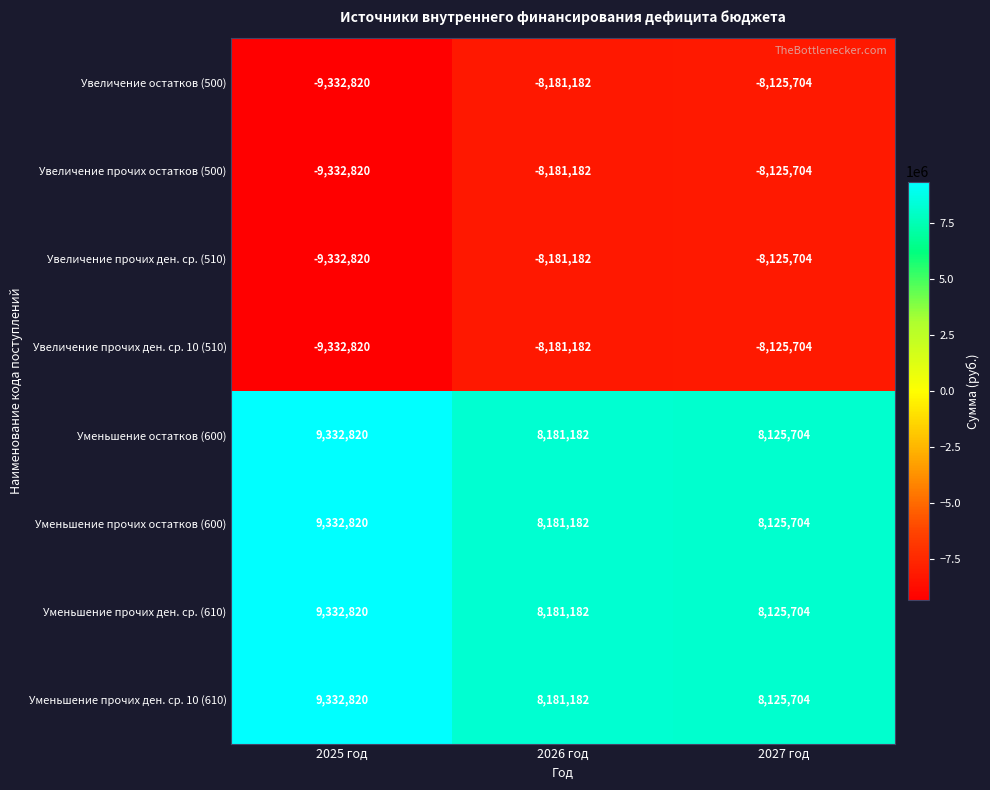

Reading left to right, list all the values displayed in this chart.

Увеличение остатков (500): -9332820	-8181182	-8125704
Увеличение прочих остатков (500): -9332820	-8181182	-8125704
Увеличение прочих ден. ср. (510): -9332820	-8181182	-8125704
Увеличение прочих ден. ср. 10 (510): -9332820	-8181182	-8125704
Уменьшение остатков (600): 9332820	8181182	8125704
Уменьшение прочих остатков (600): 9332820	8181182	8125704
Уменьшение прочих ден. ср. (610): 9332820	8181182	8125704
Уменьшение прочих ден. ср. 10 (610): 9332820	8181182	8125704